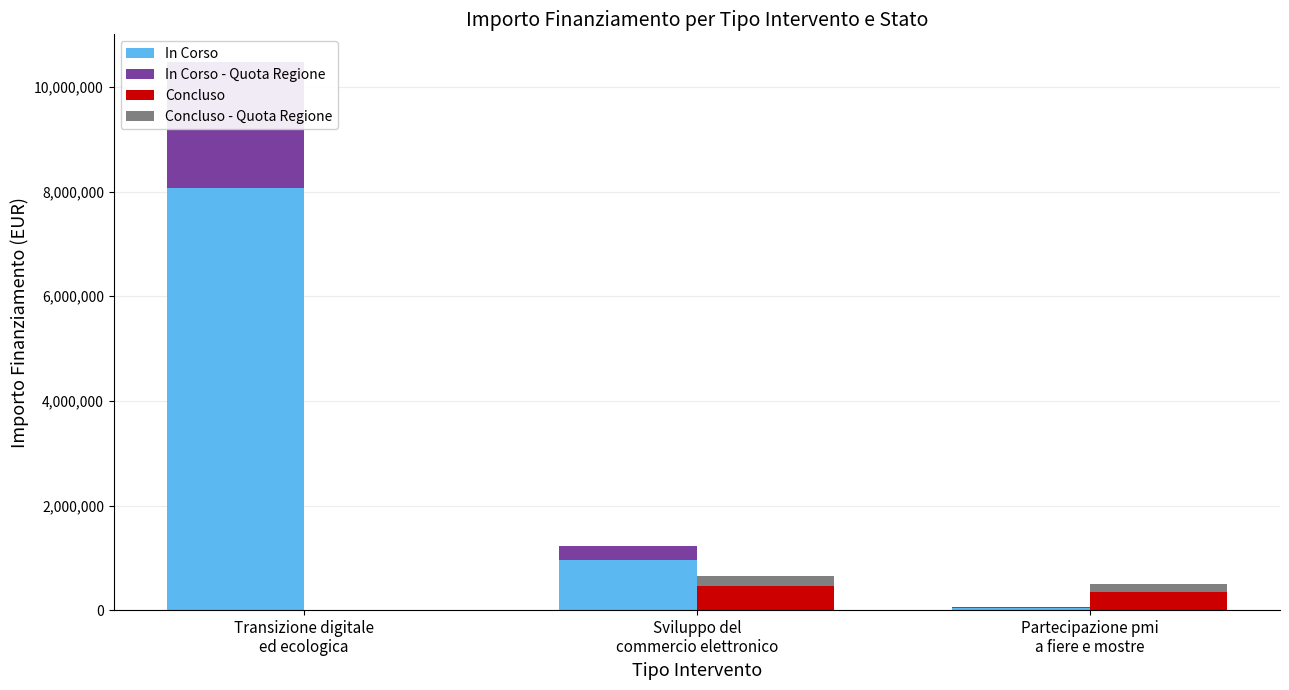

Reading left to right, transcribe all the data shown in this chart.

In Corso: 8064800	950000	50000
In Corso - Quota Regione: 2419440	285000	15000
Concluso: 0	470000	350000
Concluso - Quota Regione: 0	188000	140000